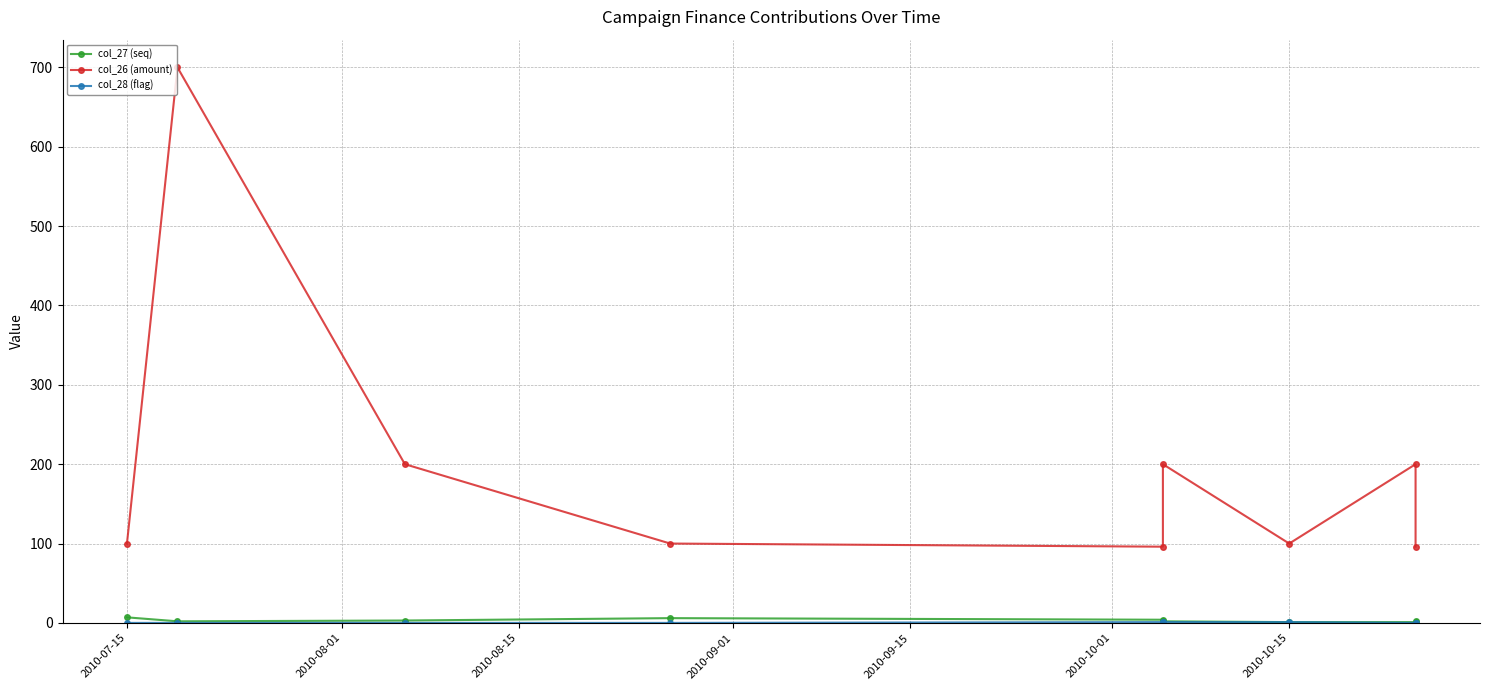

Does the chart display data point markers on the line(s)?

Yes